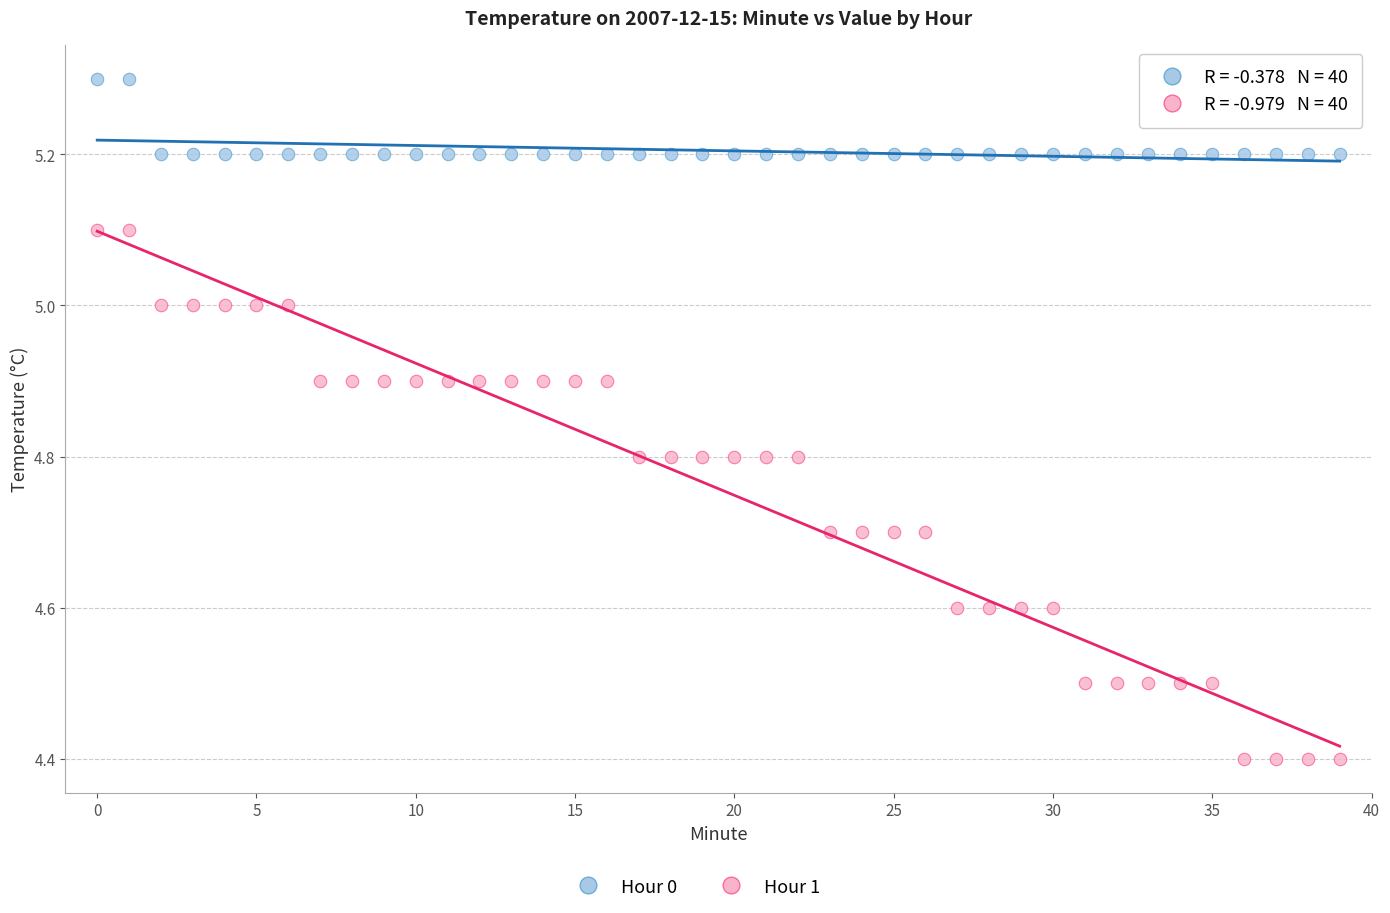

Which series reaches the minimum Y coordinate?

Hour 1